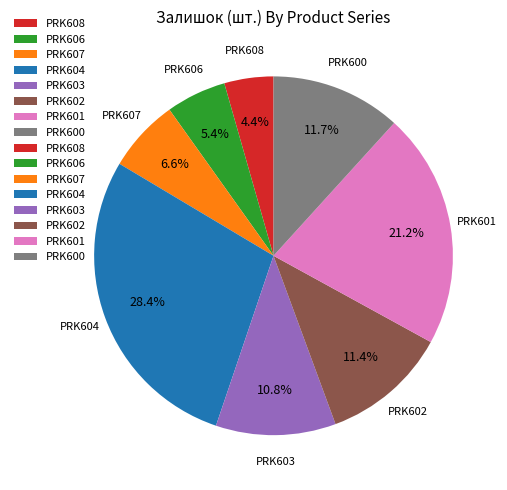

What percentage is the PRK600 slice, to the nearest percent?

12%